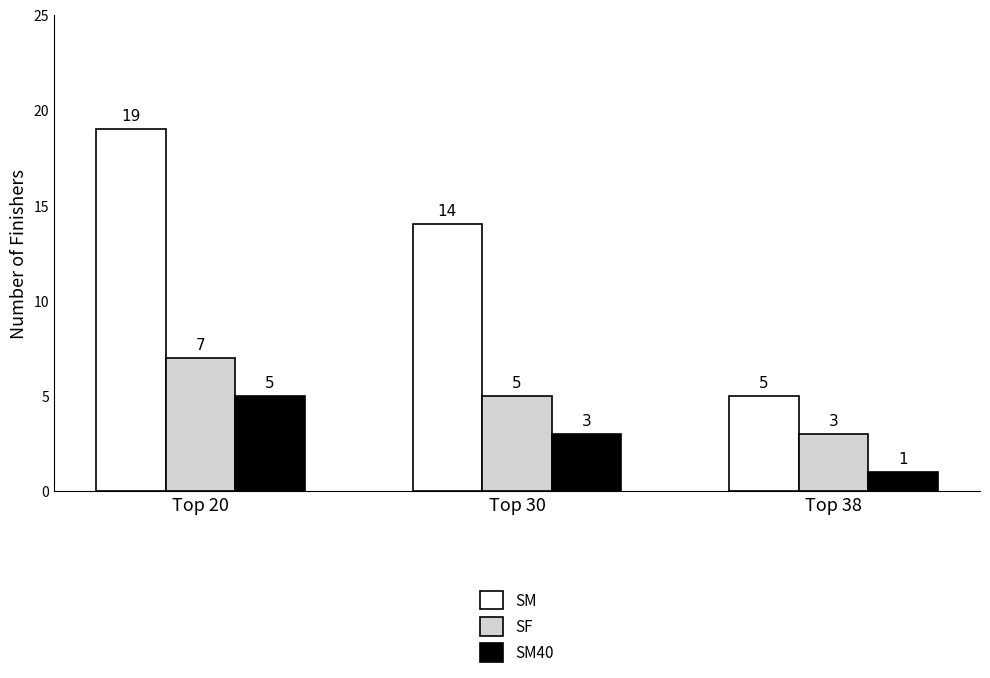

Which series has the largest range (max minus min)?

SM